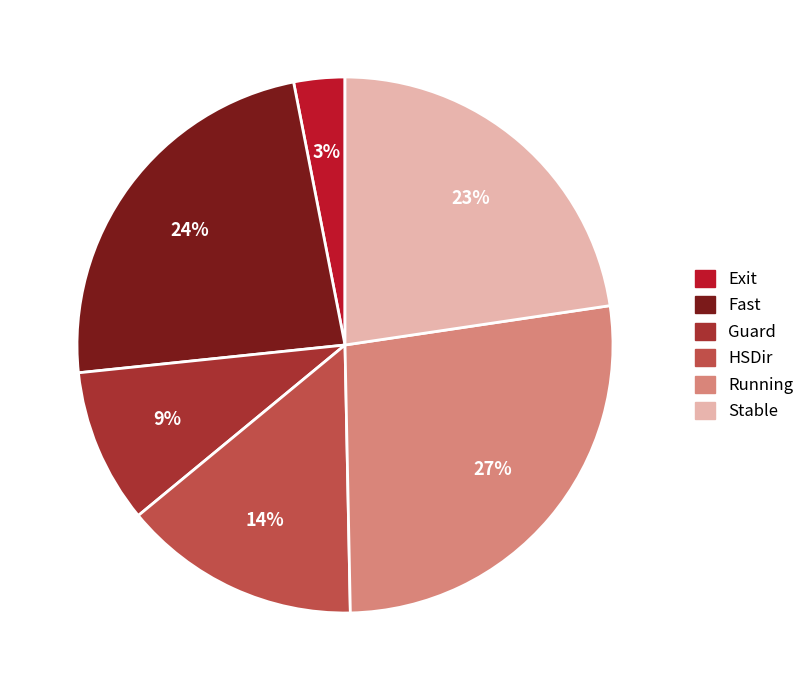

Count the number of slices in the pie.

6